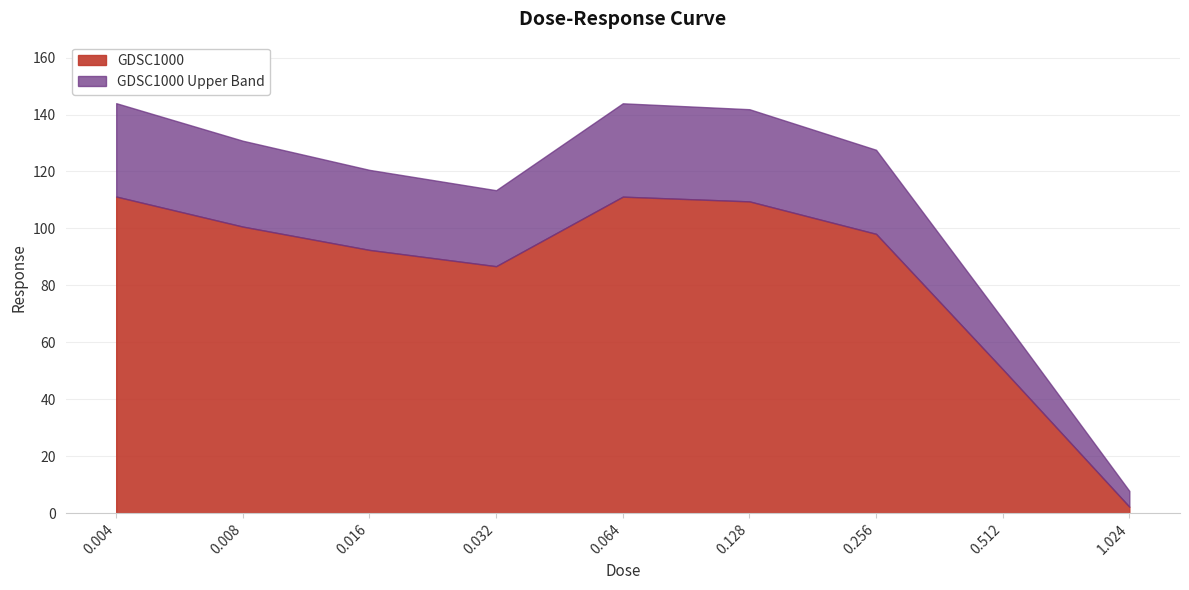

Reading right to left, what are all the values shown in this chart?

1.024=2.3	0.512=50.6	0.256=98.1	0.128=109.5	0.064=111.2	0.032=86.7	0.016=92.4	0.008=100.6	0.004=111.2